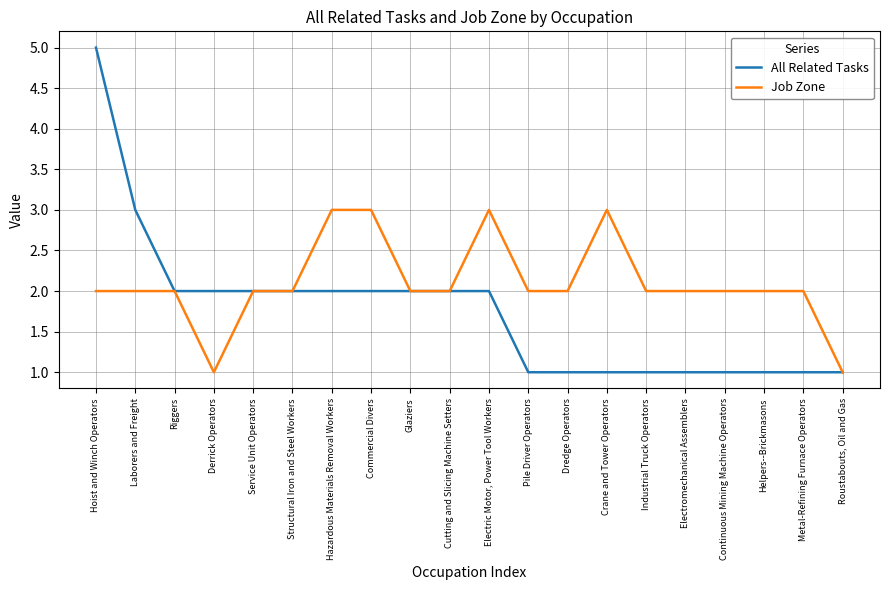

What is the maximum value for Job Zone?

3